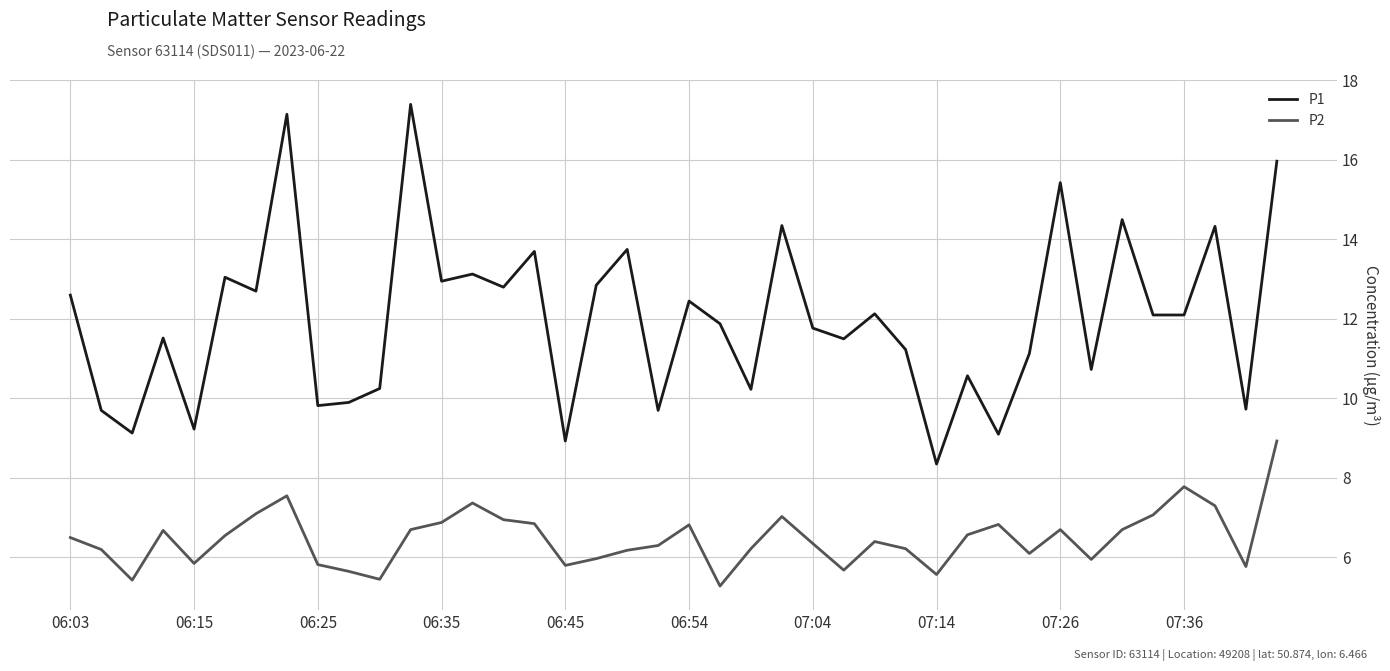

Which series has the largest total across all categories?

P1